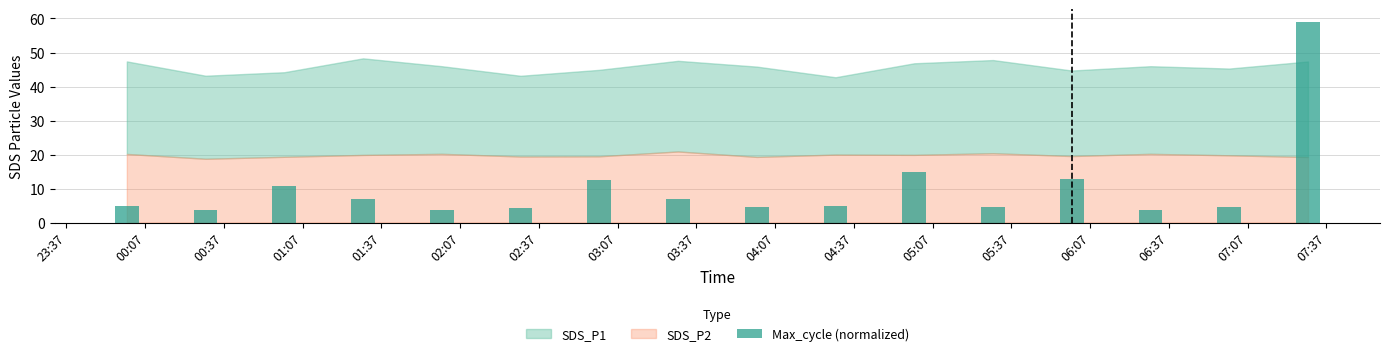

What is the change in value from 05:07 to 05:37?

-10.3